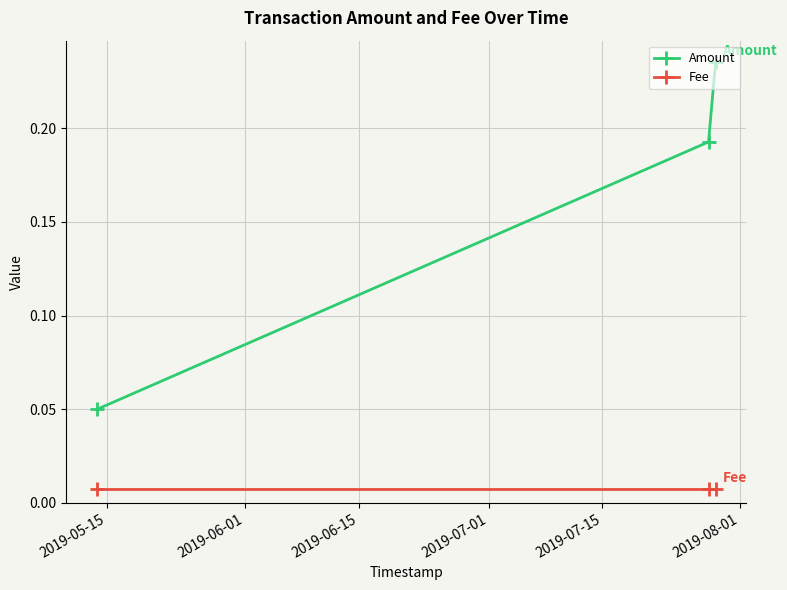

What is the sum of all Amount values?

0.5